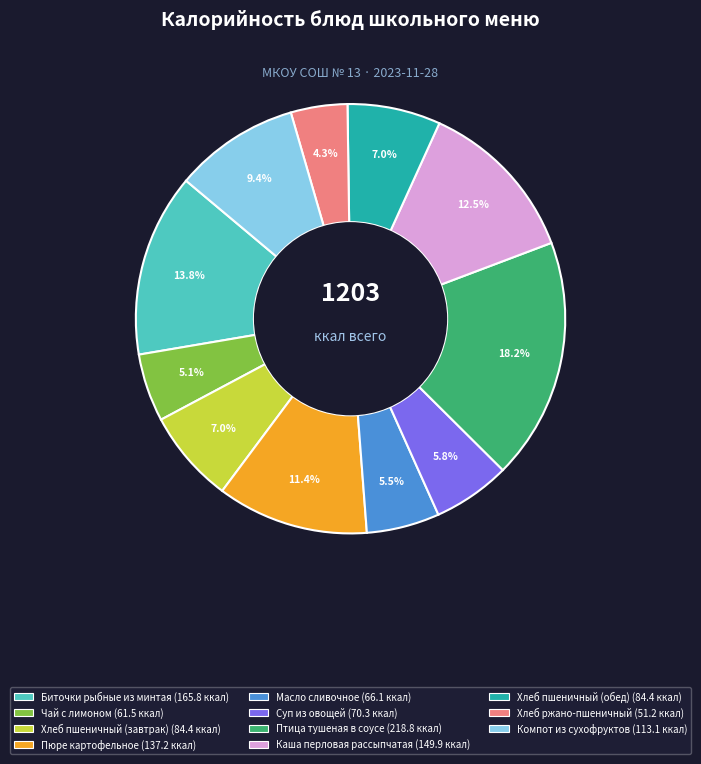

Do Биточки рыбные из минтая and Каша перловая рассыпчатая together represent more than half of the pie?

No